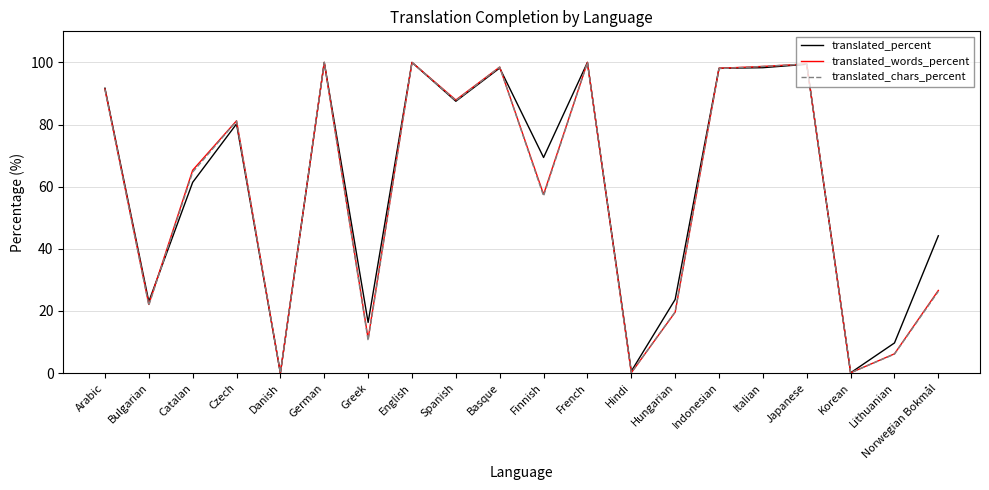

What position from the right is Bulgarian?

19